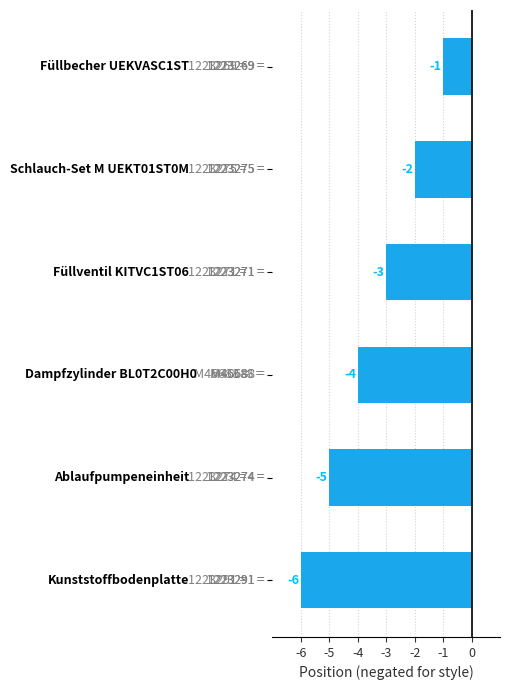

Count the values in the range -5 to -2.

4